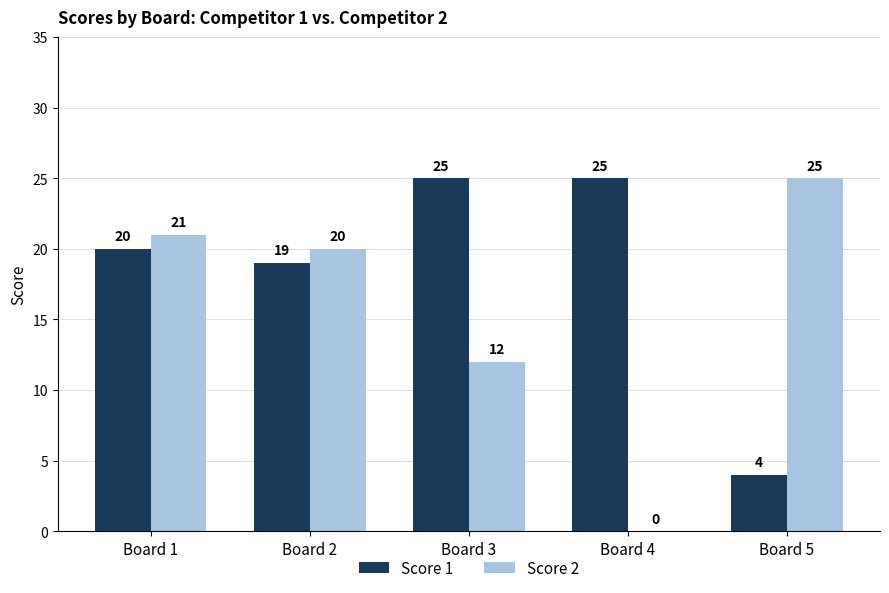

What is the sum of all Score 2 values?

78